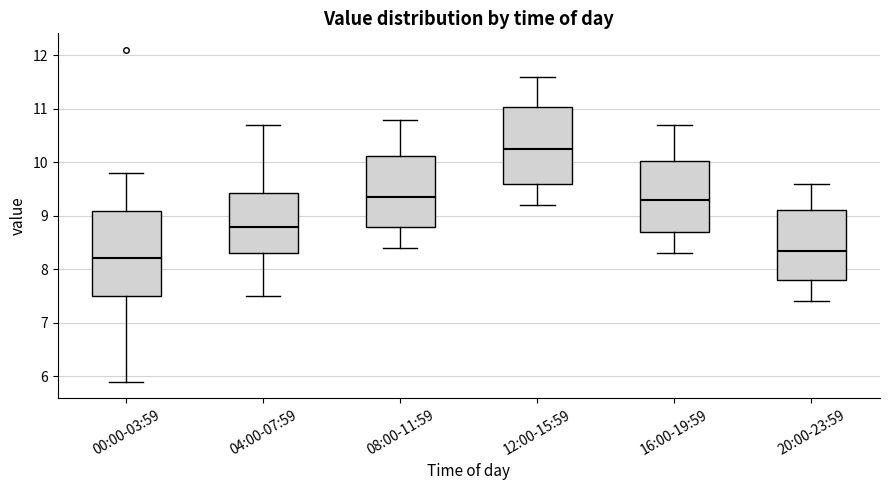

Reading left to right, read every box against the y-axis: the position of its median line, the range the box covers, and the ends of its whiskers. The values are not printed on the chart, so give them approximately, as read against the axis.

00:00-03:59: median 8.2, box 7.5 to 9.1, whiskers 5.9 to 9.8
04:00-07:59: median 8.8, box 8.3 to 9.4, whiskers 7.5 to 10.7
08:00-11:59: median 9.4, box 8.8 to 10.1, whiskers 8.4 to 10.8
12:00-15:59: median 10.3, box 9.6 to 11.0, whiskers 9.2 to 11.6
16:00-19:59: median 9.3, box 8.7 to 10.0, whiskers 8.3 to 10.7
20:00-23:59: median 8.4, box 7.8 to 9.1, whiskers 7.4 to 9.6